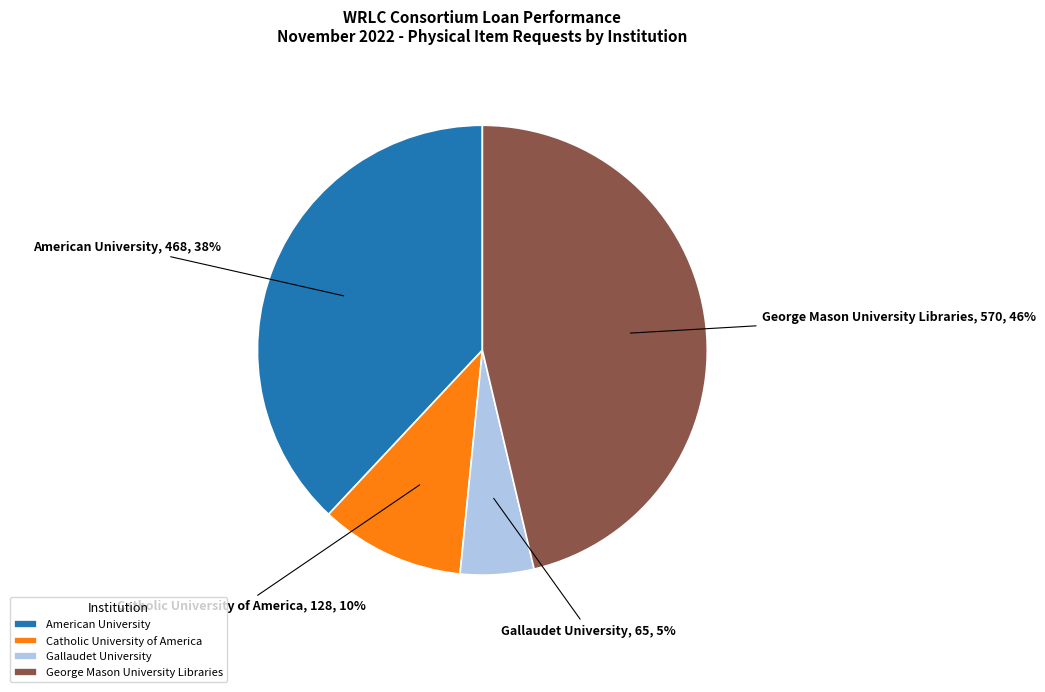

Do American University and Catholic University of America together represent more than half of the pie?

No